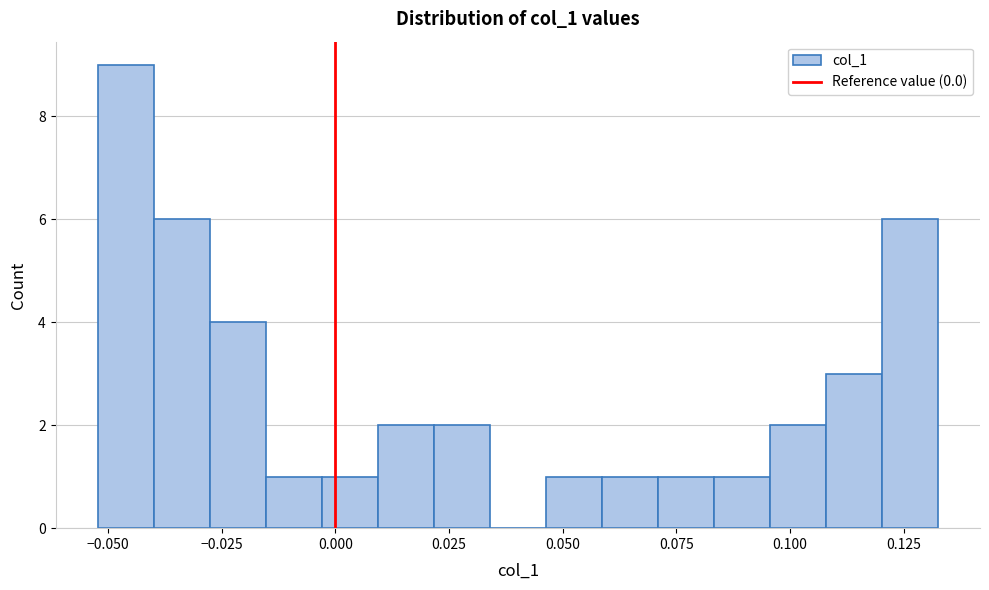

Around what value on the x-axis is the tallest bar? Give the approximate position of its centre, as read against the axis.

-0.045